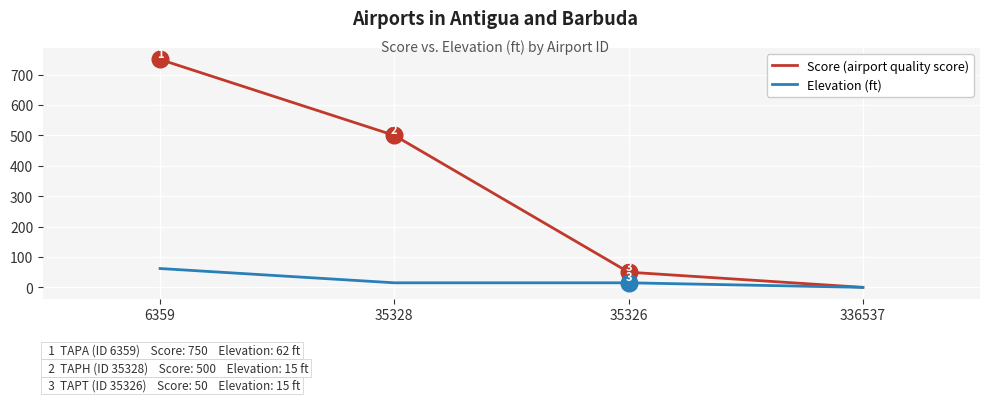

What position from the right is 336537?

1